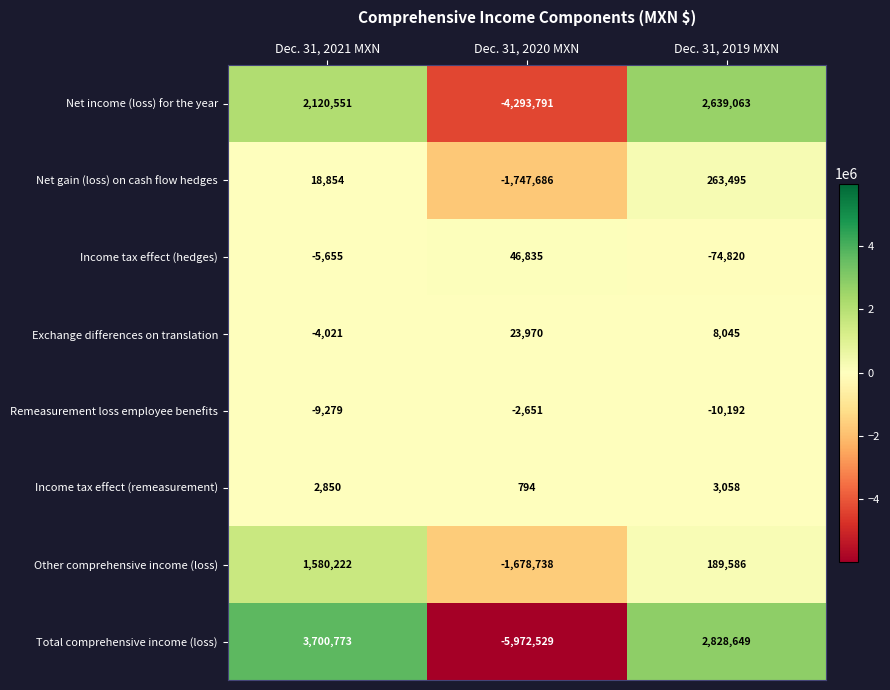

True or false: Exchange differences on translation has a value of 23970 at Dec. 31, 2020 MXN.

True